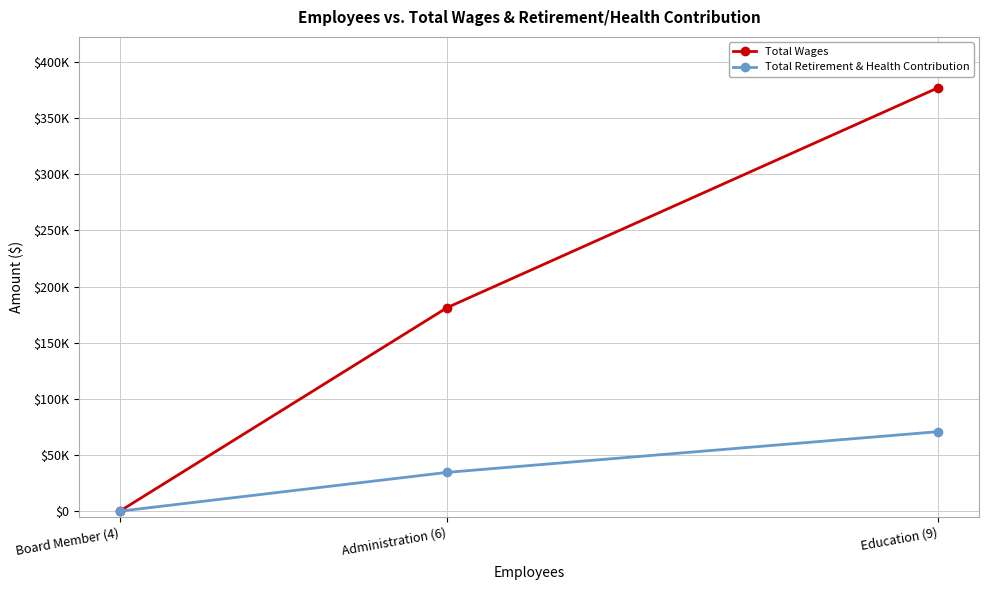

What is the label of the 1st point from the left?

Board Member (4)